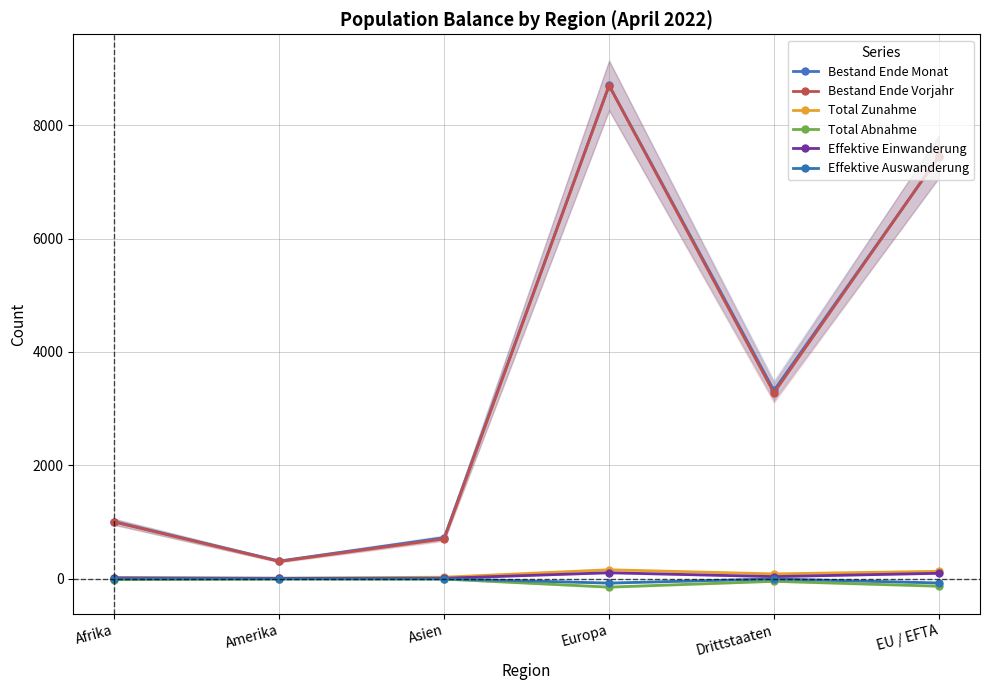

Reading right to left, extract all data points from this chart.

Bestand Ende Monat: 7439	3320	8701	724	312	1004
Bestand Ende Vorjahr: 7449	3276	8699	703	305	999
Total Zunahme: 131	85	158	27	11	20
Total Abnahme: -132	-46	-148	-7	-6	-16
Effektive Einwanderung: 96	37	105	8	6	14
Effektive Auswanderung: -75	-4	-77	-1	-1	0